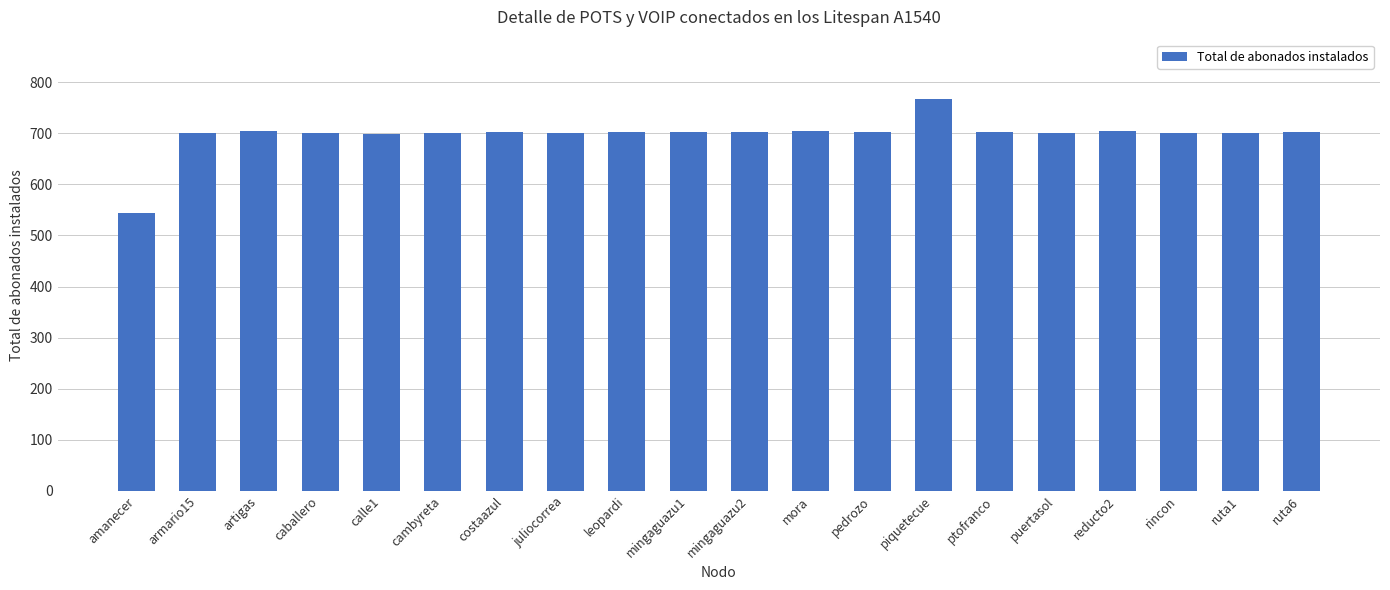

Which has a higher value, amanecer or puertasol?

puertasol